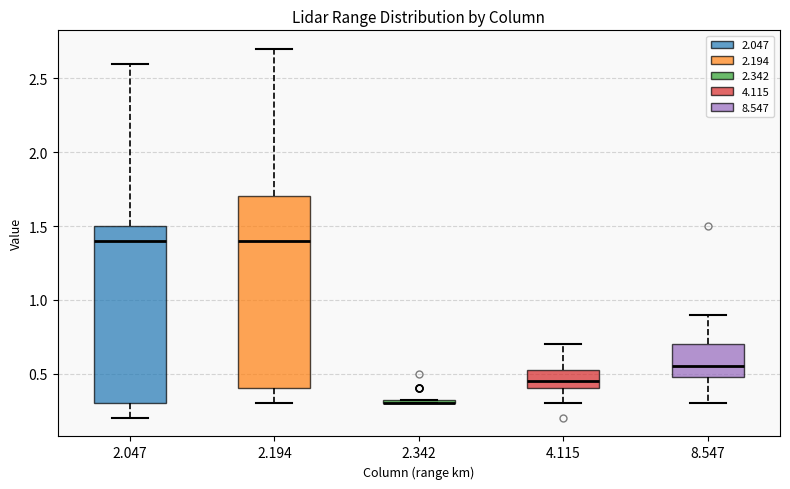

Where does the lower whisker of the box at x = 2.194 end on the y-axis? The values are not printed on the chart, so give them approximately, as read against the axis.

0.30